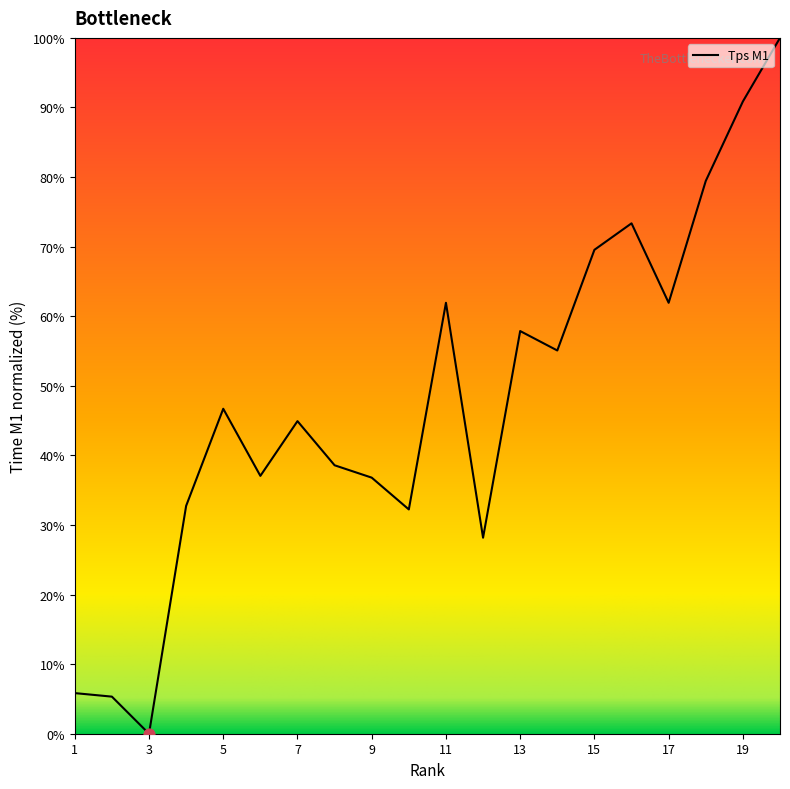

What is the greatest value displayed?

100.0